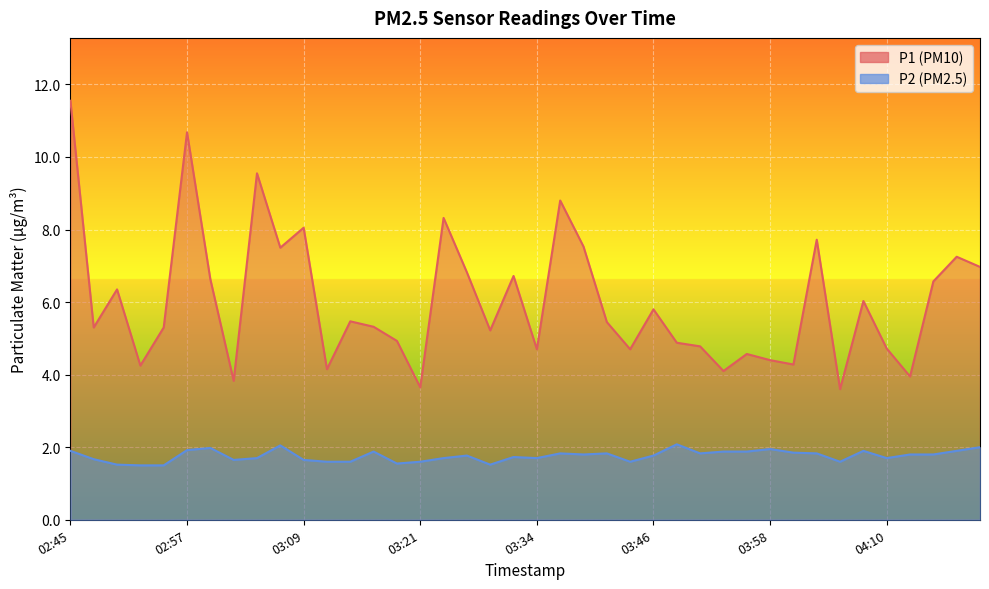

Which series changed the most between 03:48 and 04:03?

P1